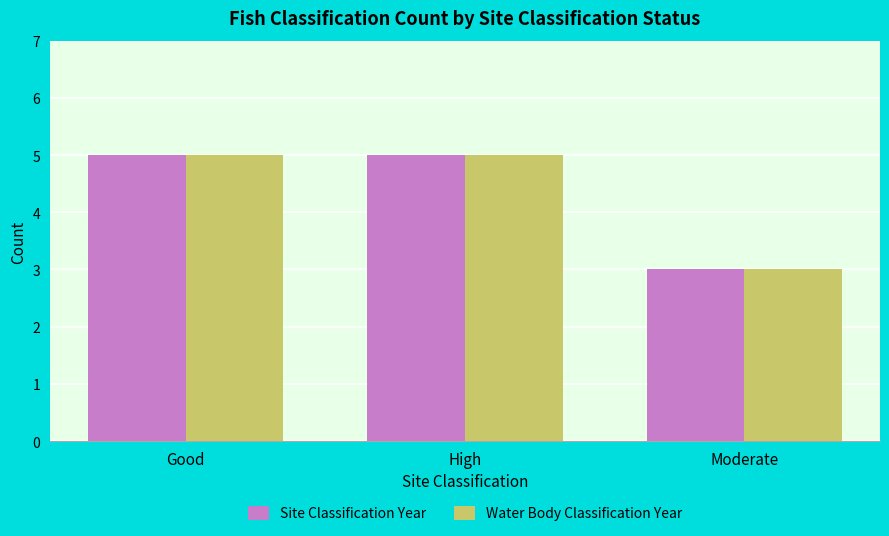

What is the value of the Site Classification Year bar at the 1st from the left?

5